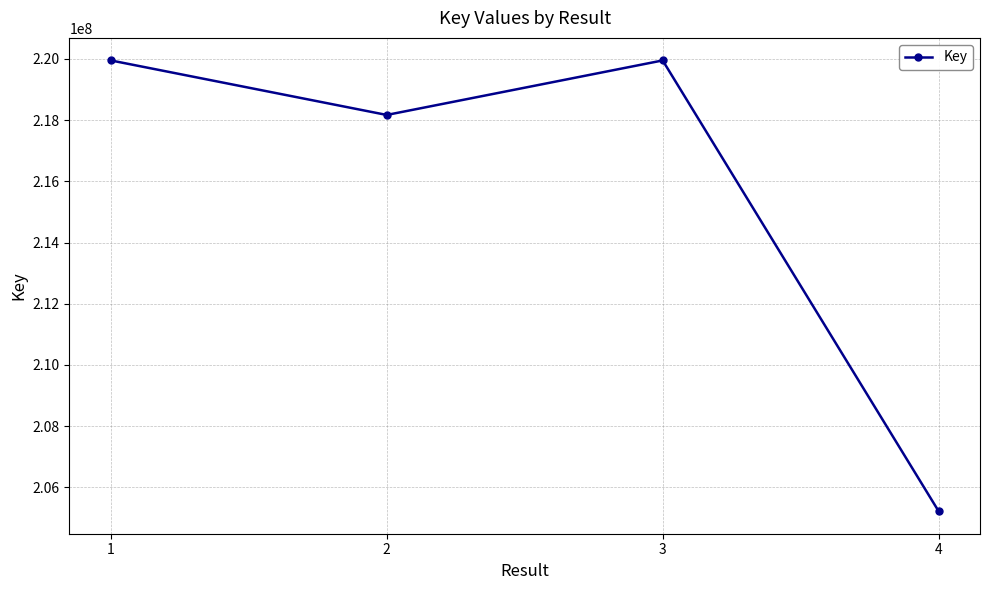

What is the value of the 4th point from the left?

205222438